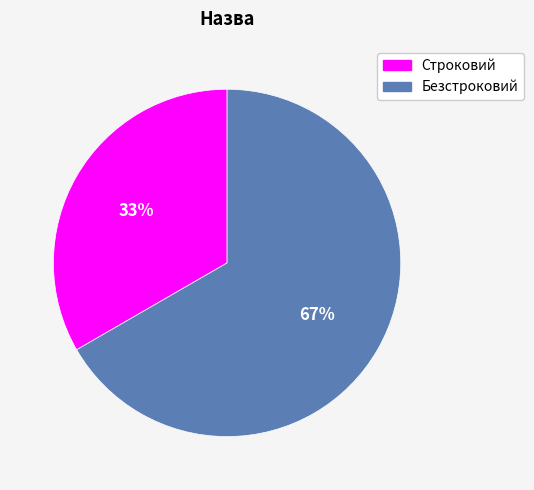

Does Безстроковий represent more than half of the total?

Yes